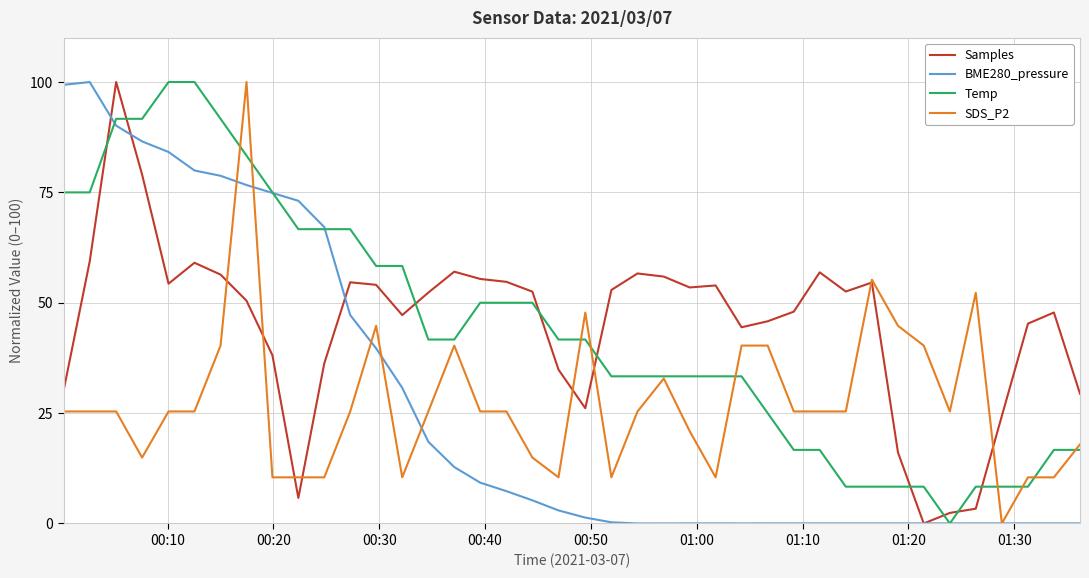

True or false: Temp and Samples cross at least once.

True